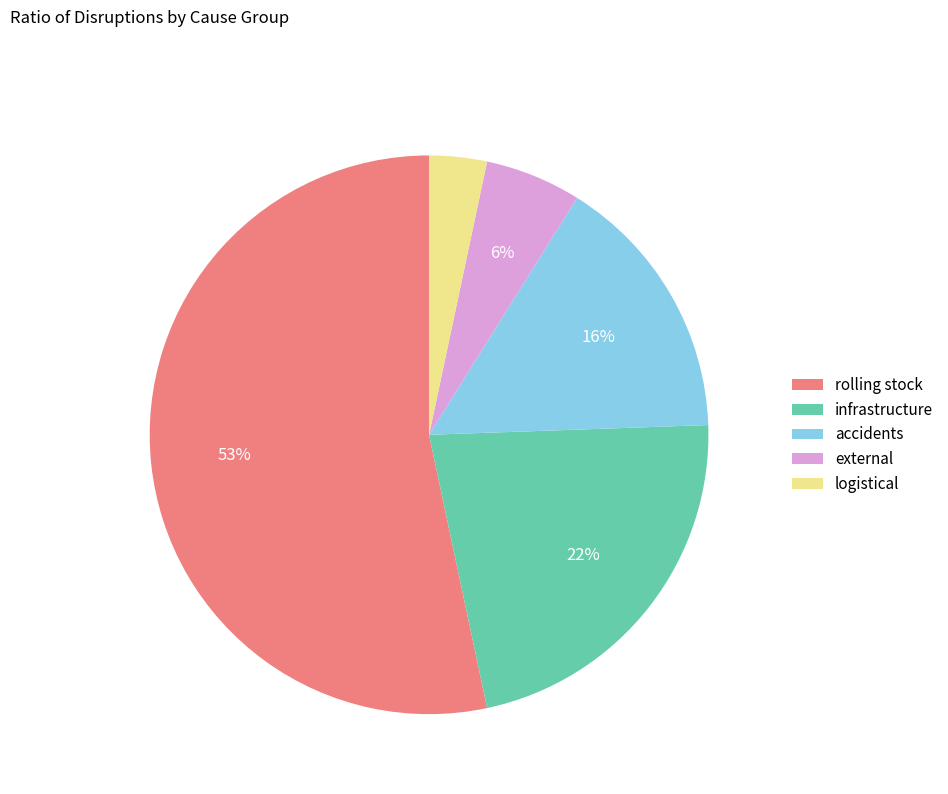

Which slice is the smallest?

logistical